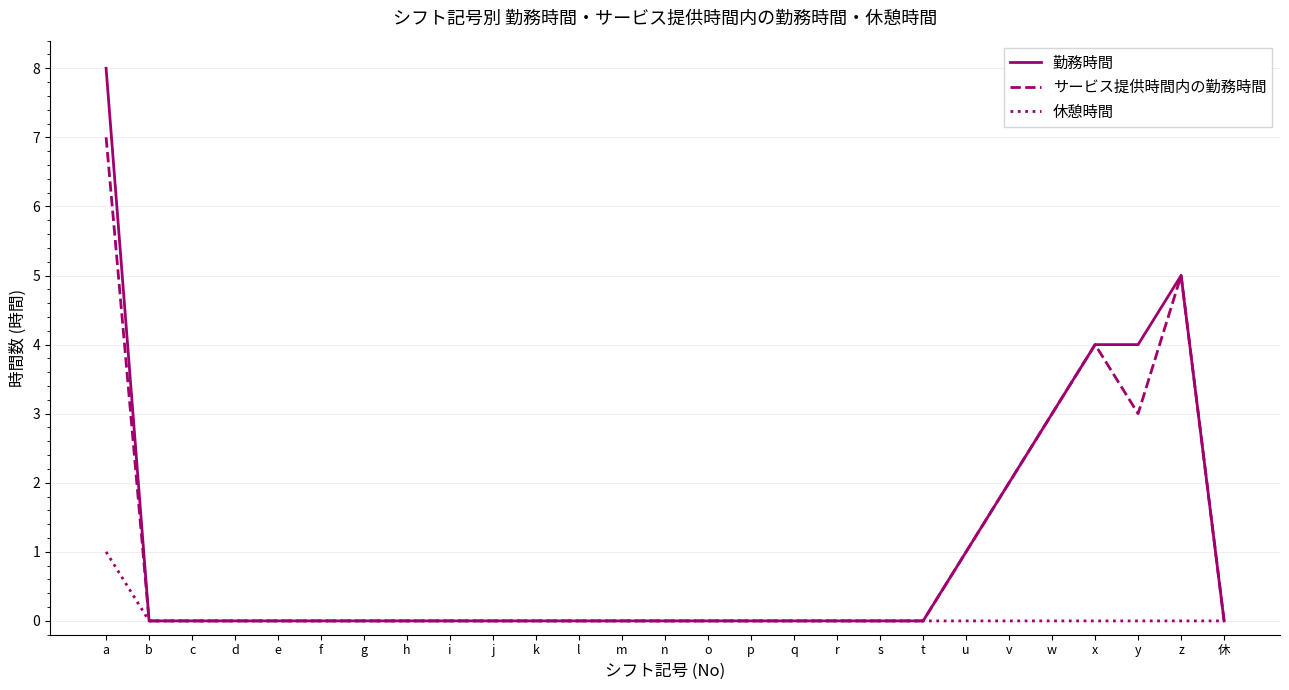

What position from the left is g?

7